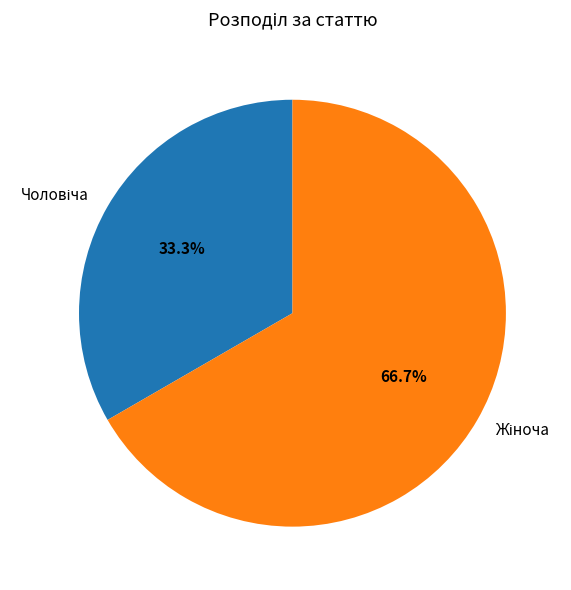

To the nearest percent, what percentage of the pie is Жіноча?

67%